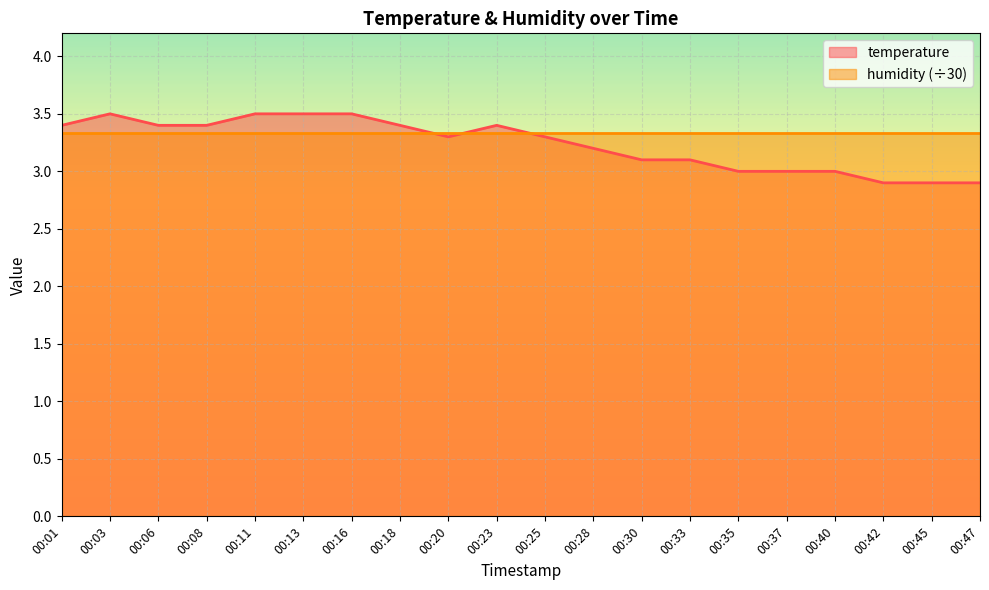

The value at 00:13 is 1.2. True or false?

False